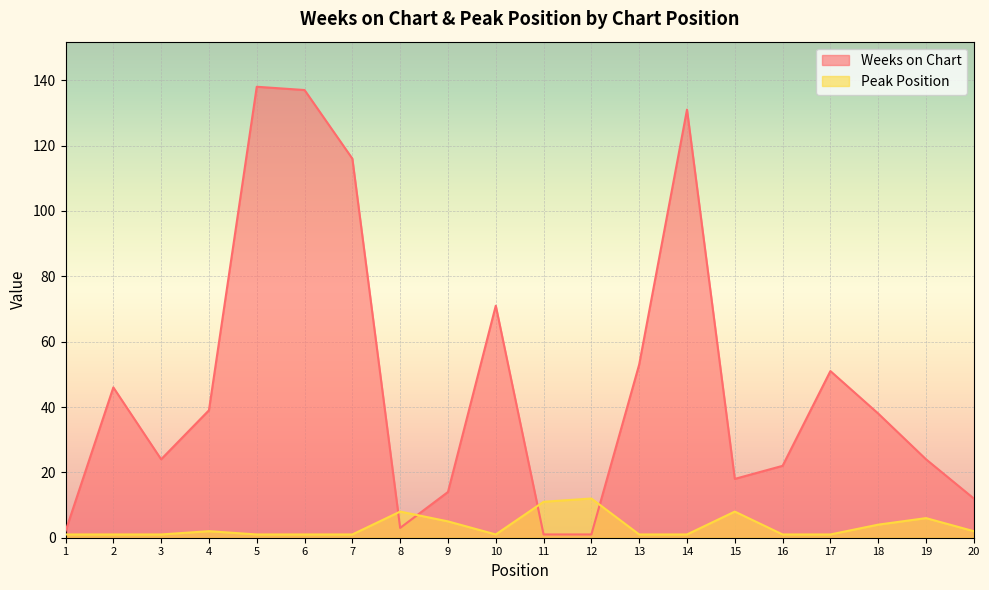

Count the number of data series in this chart.

2